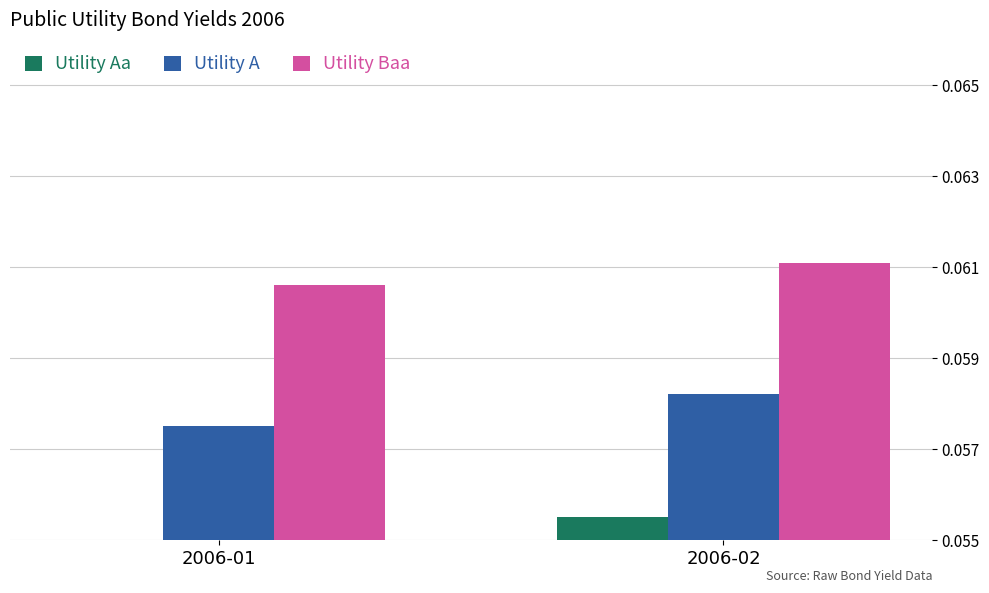

How many series are shown in this chart?

3